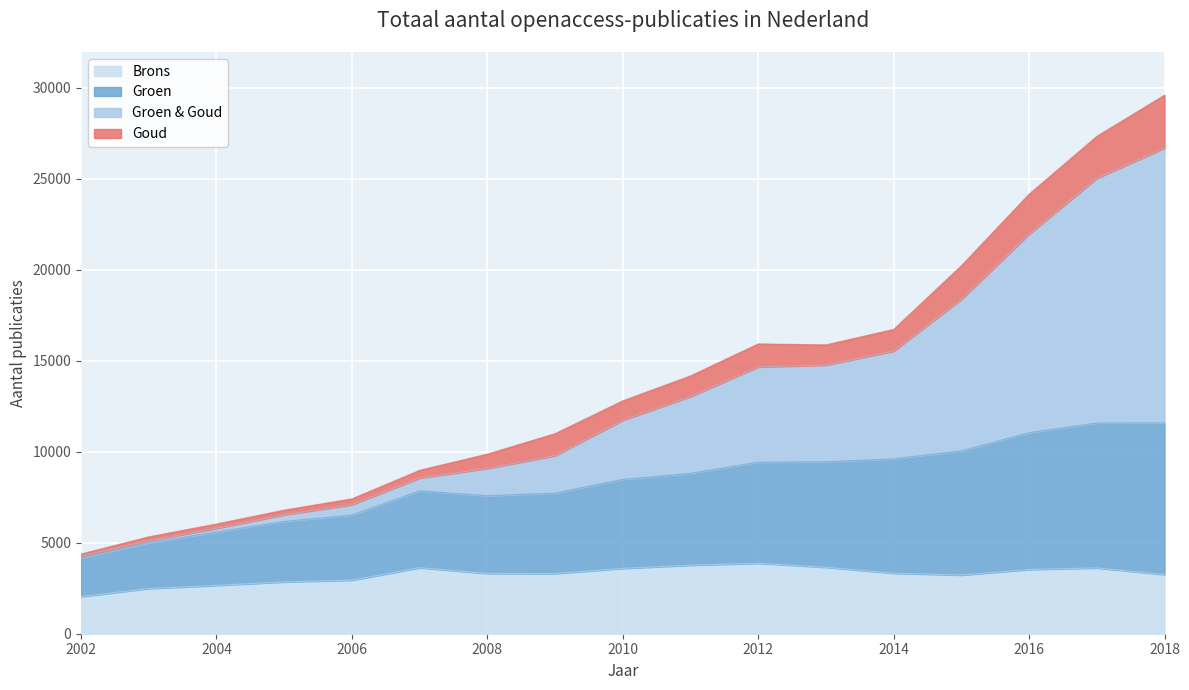

The value of Brons at 2012 is 3871. True or false?

True